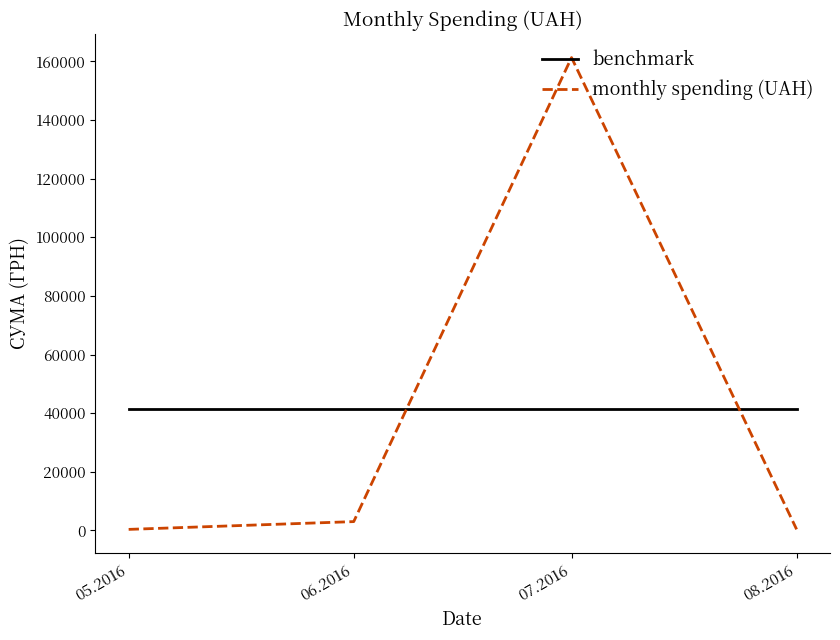

True or false: benchmark and monthly spending (UAH) intersect in this chart.

True